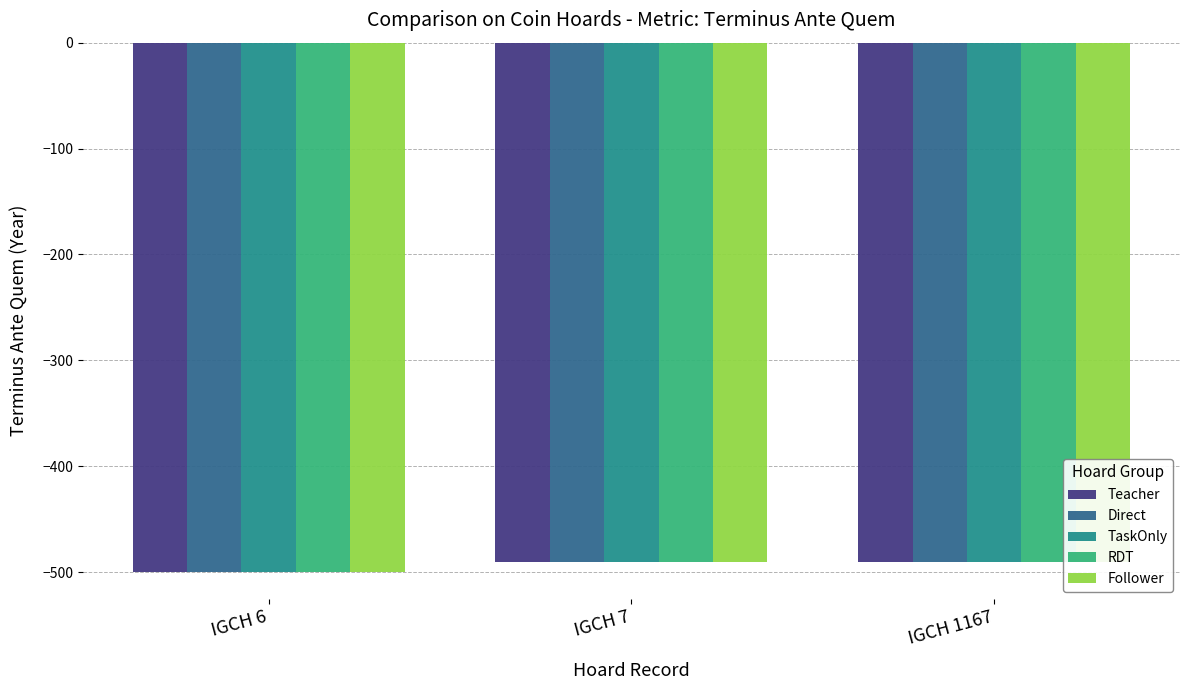

Reading left to right, list all the values displayed in this chart.

Teacher: IGCH 6=-500	IGCH 7=-490	IGCH 1167=-490
Direct: IGCH 6=-500	IGCH 7=-490	IGCH 1167=-490
TaskOnly: IGCH 6=-500	IGCH 7=-490	IGCH 1167=-490
RDT: IGCH 6=-500	IGCH 7=-490	IGCH 1167=-490
Follower: IGCH 6=-500	IGCH 7=-490	IGCH 1167=-490